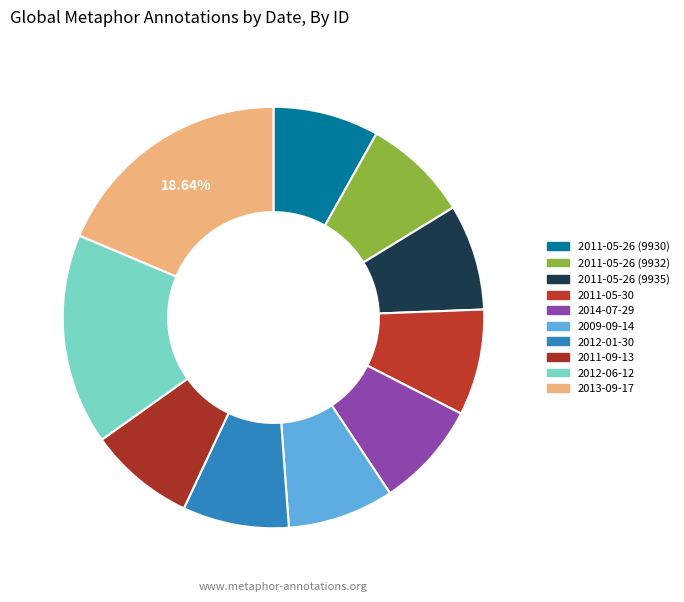

Count the number of slices in the pie.

10